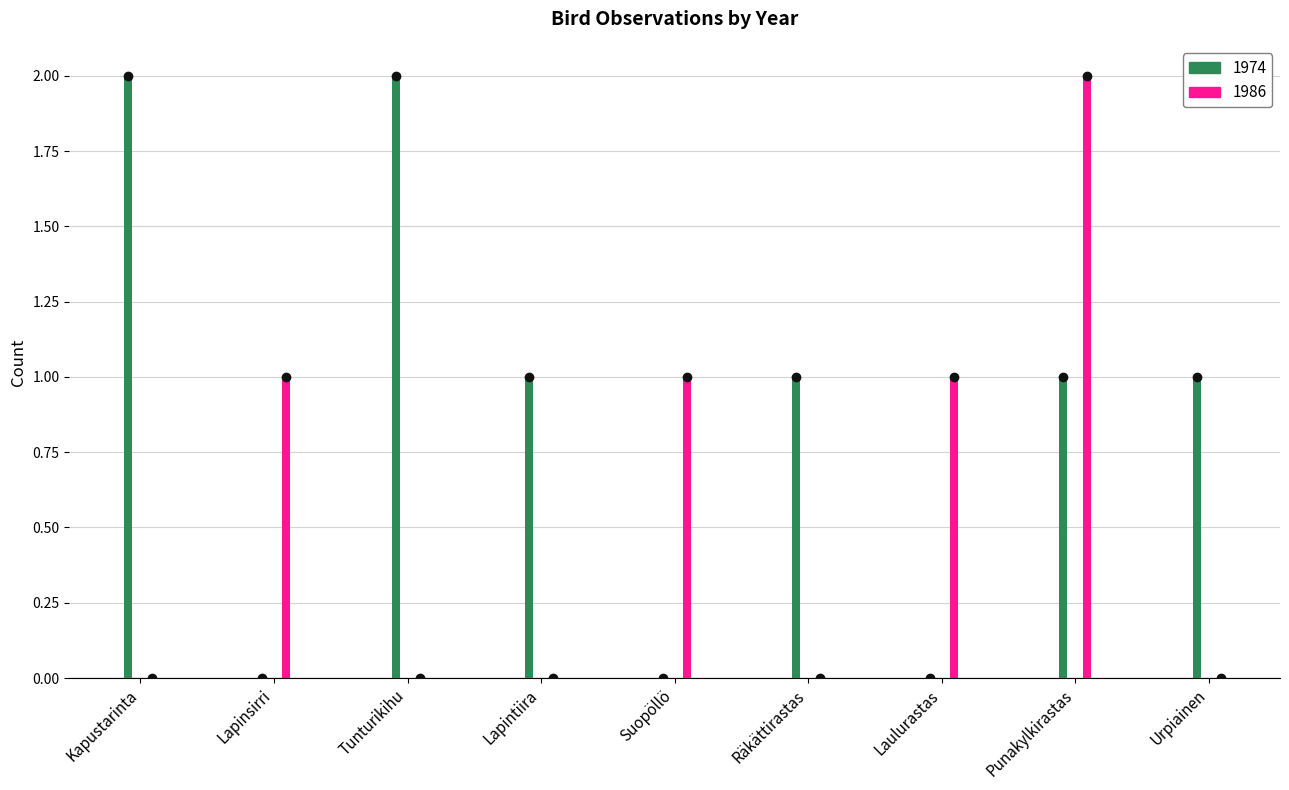

Rank the categories by 1986 value from lowest to highest.

Kapustarinta, Tunturikihu, Lapintiira, Räkättirastas, Urpiainen, Lapinsirri, Suopöllö, Laulurastas, Punakylkirastas